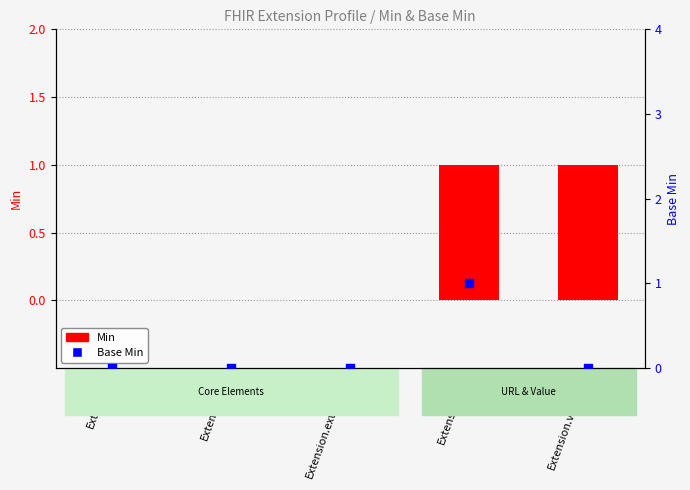

What are all the series names shown in the legend?

Min, Base Min